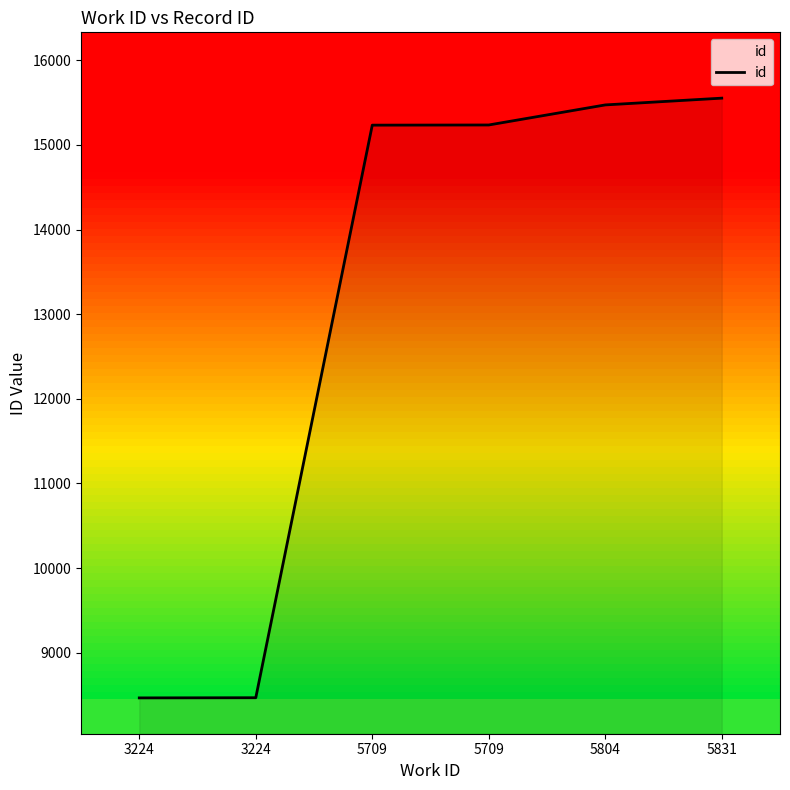

How many lines are shown in the chart?

1